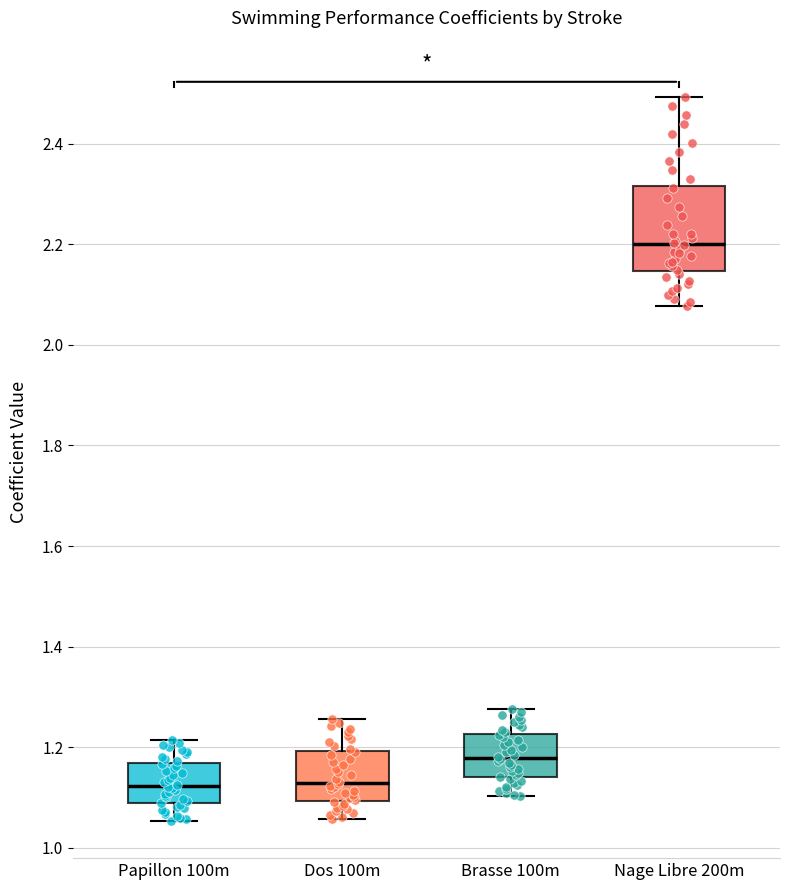

Where is the lower edge of the box for Brasse 100m on the y-axis? The values are not printed on the chart, so give them approximately, as read against the axis.

1.14